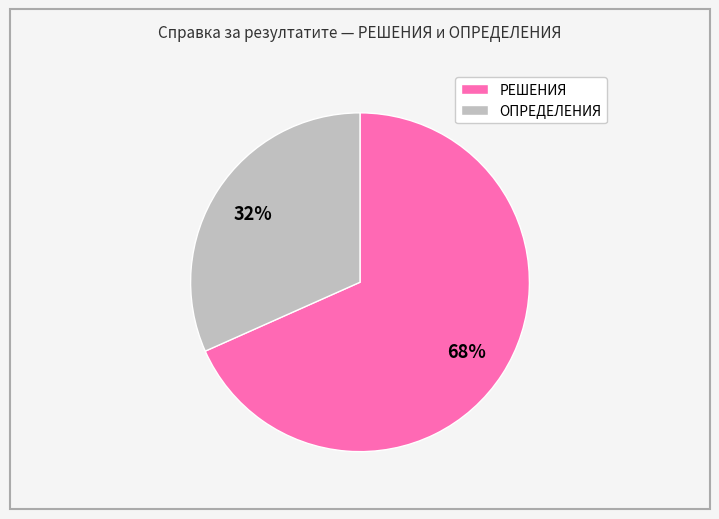

Which slice is the largest?

РЕШЕНИЯ